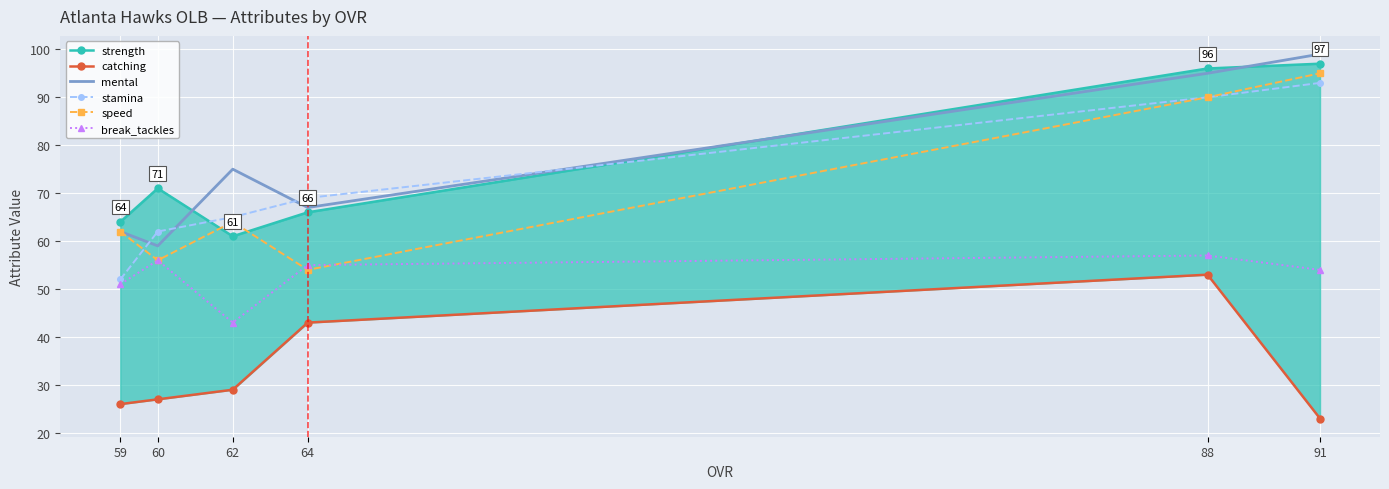

What is the difference between the highest and lowest values at 88?

43